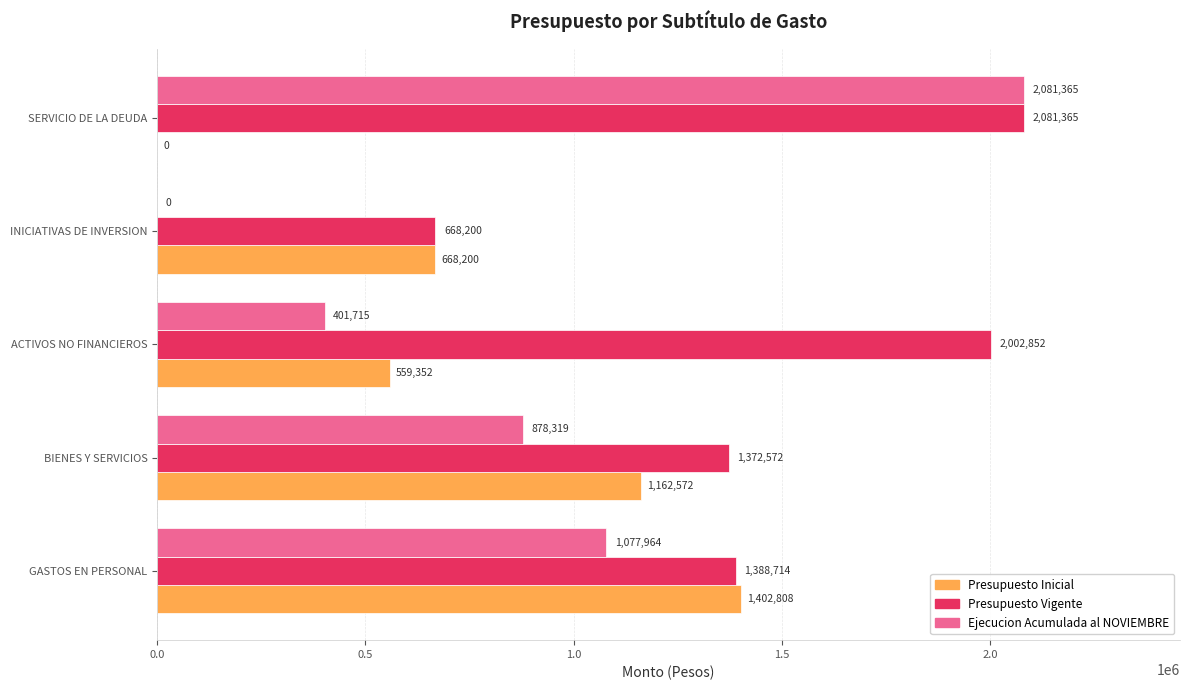

What is the sum of all Presupuesto Vigente values?

7513703